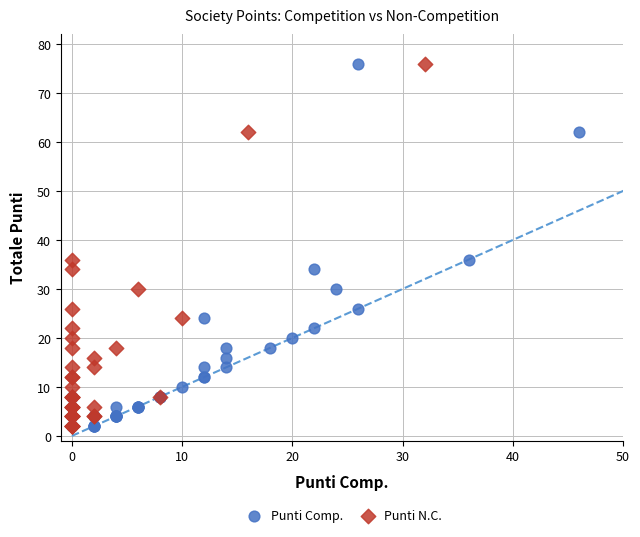

What are all the series names shown in the legend?

Punti Comp., Punti N.C.